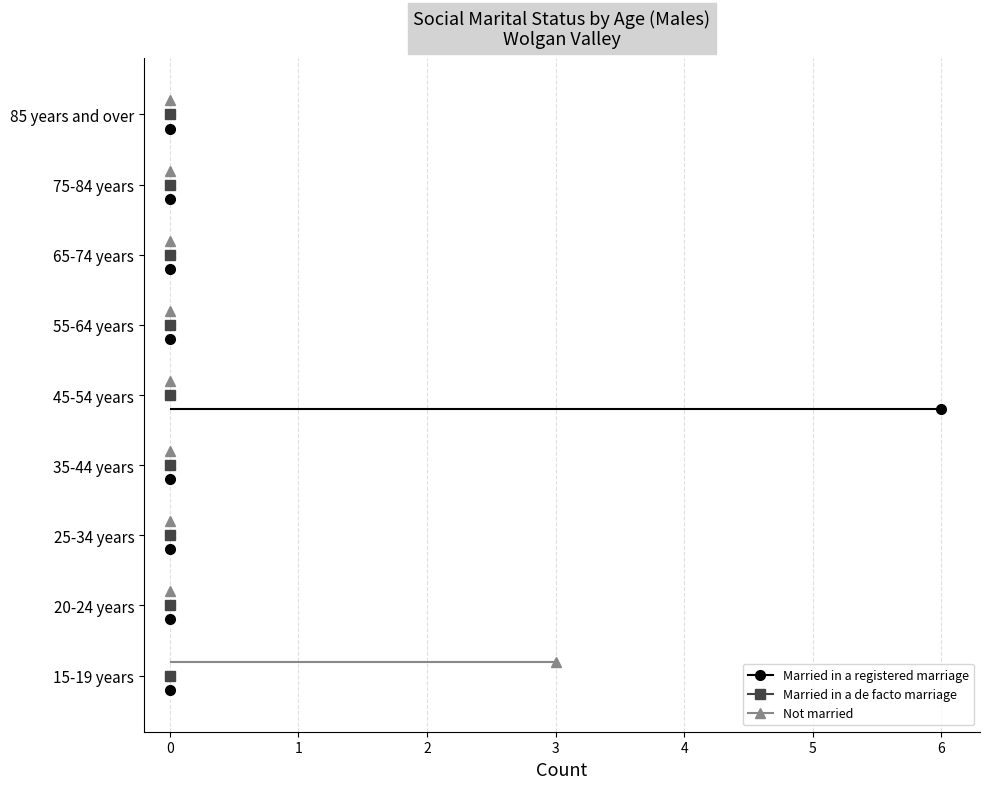

True or false: Married in a registered marriage has more than 2 points higher than both neighbors.

False